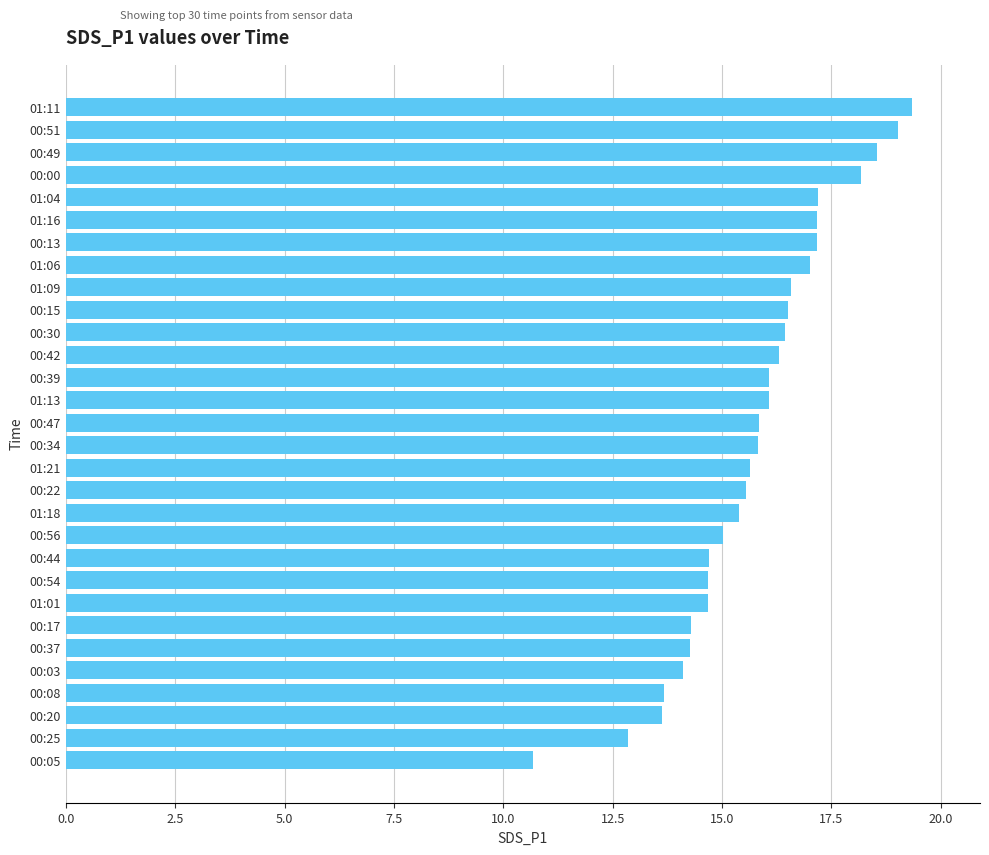

What value does the data have at 00:44?

14.7